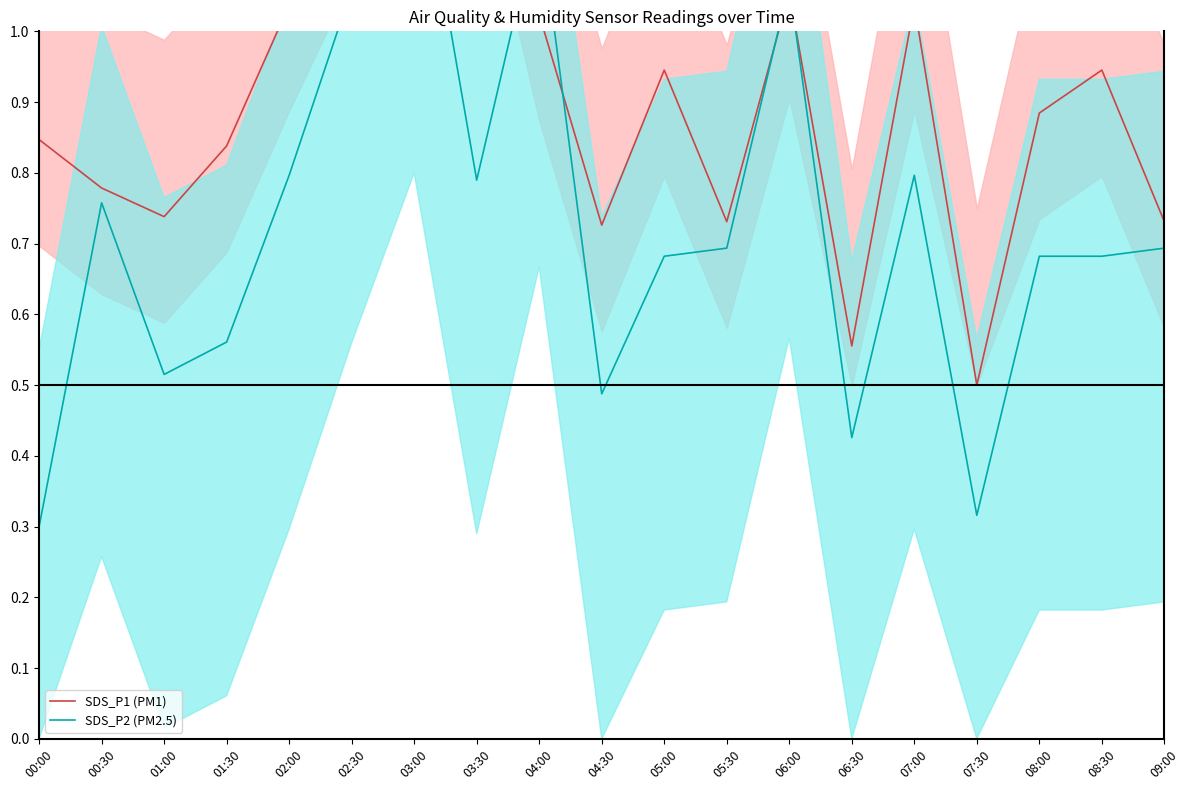

At how many categories does at least one series exceed 0?

19